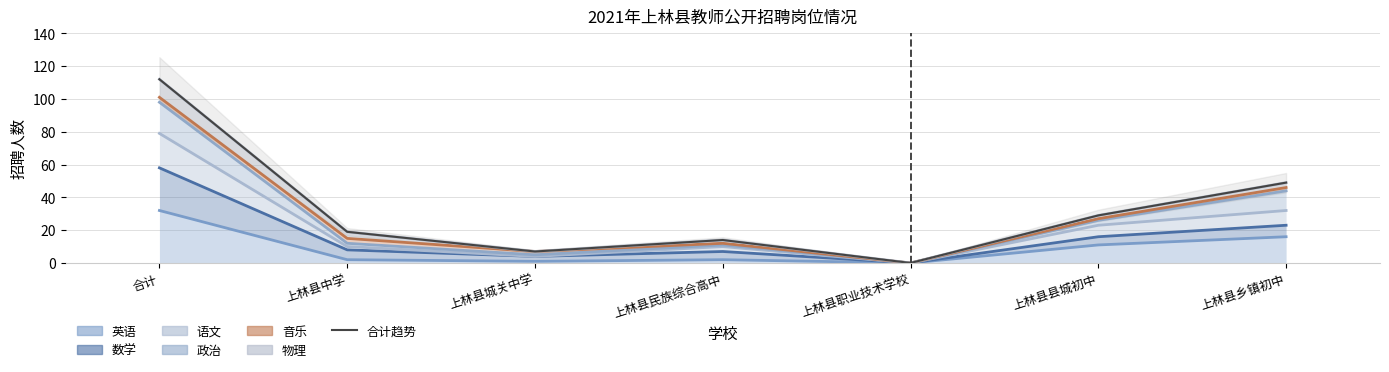

How many values are above zero?

6